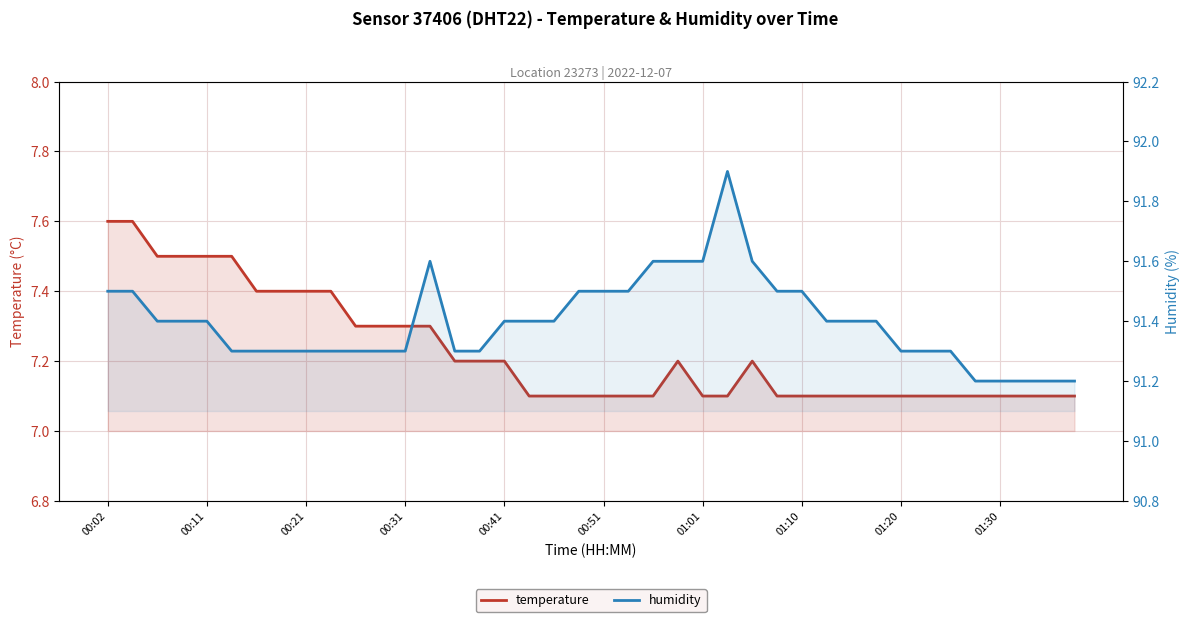

How many lines are shown in the chart?

2